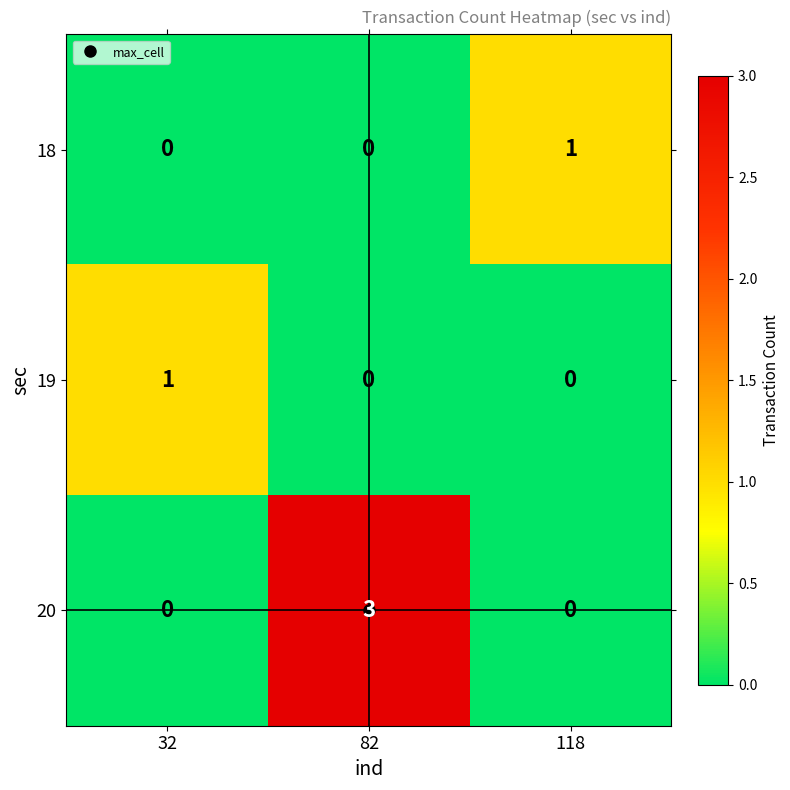

At which category does the chart reach its peak across all series?

82